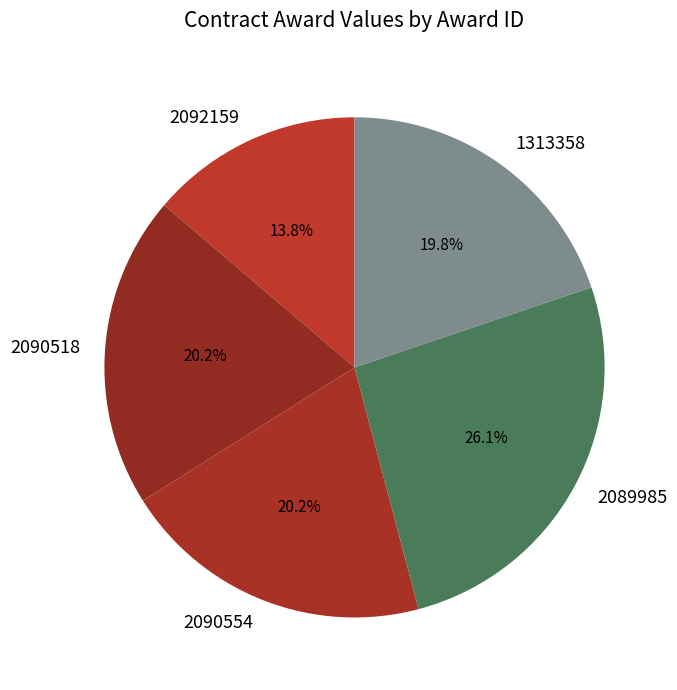

To the nearest percent, what is the difference between the largest and smallest slice percentages?

12%